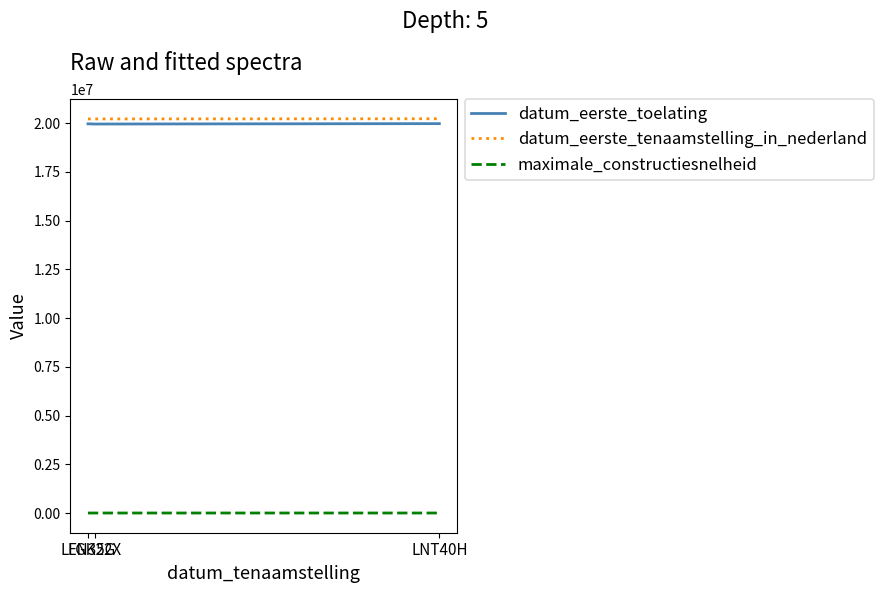

At LFN35G, list the series in order from largest to smallest.

datum_eerste_tenaamstelling_in_nederland, datum_eerste_toelating, maximale_constructiesnelheid